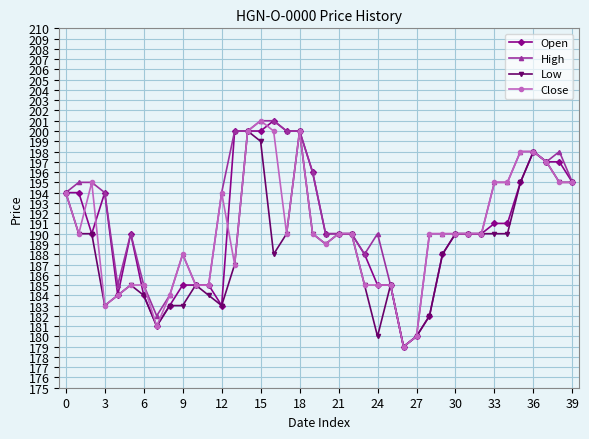

True or false: Open has more than 2 interior local peaks.

True